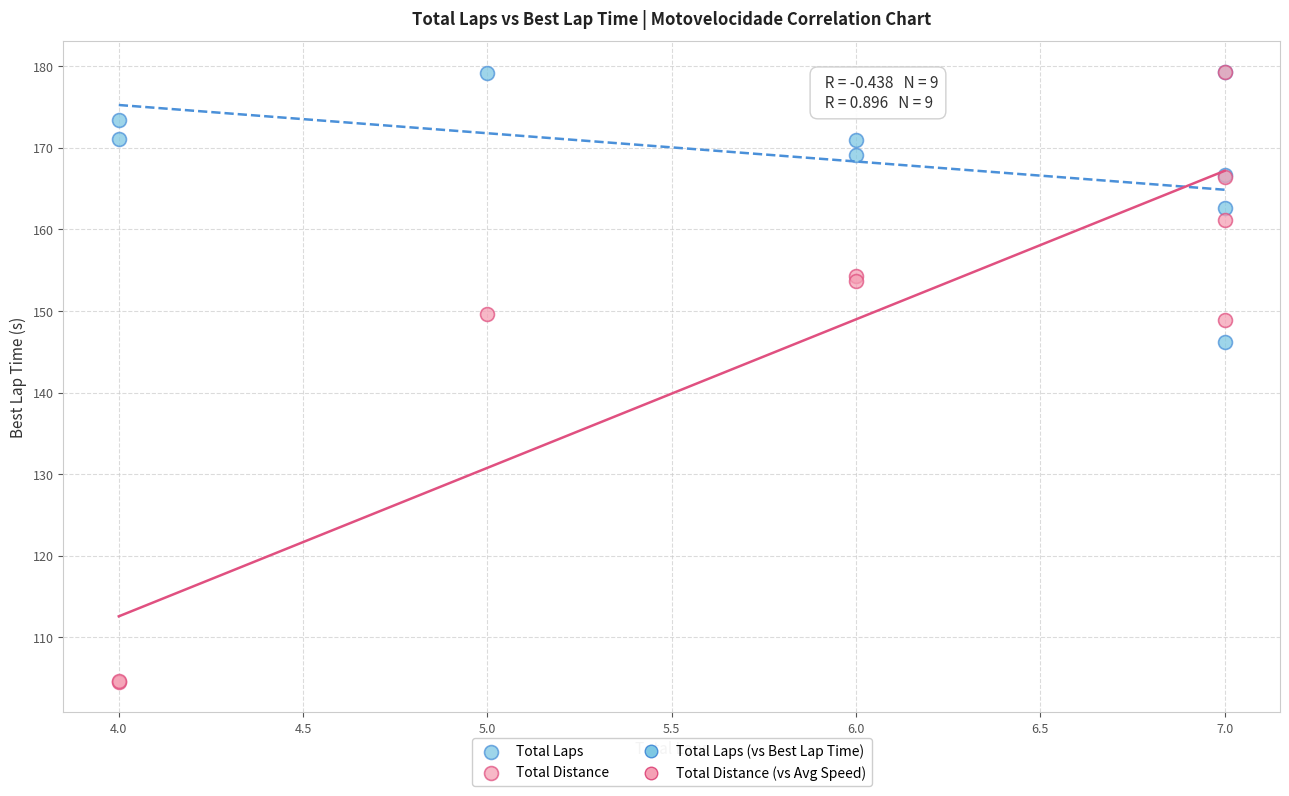

Which series has the largest Y range (max minus min)?

Total Distance